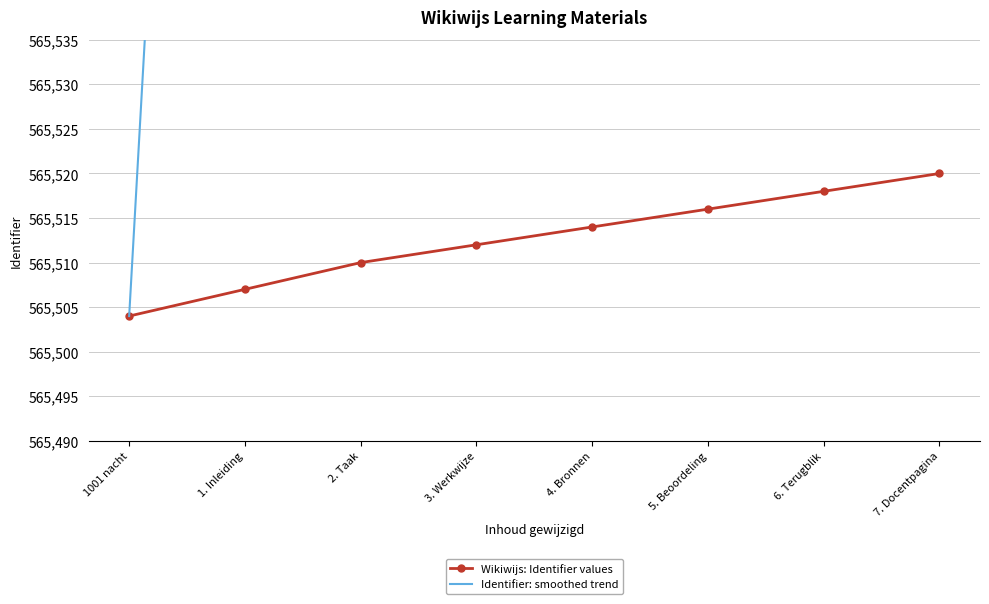

True or false: Identifier: smoothed trend and Wikiwijs: Identifier values intersect in this chart.

False